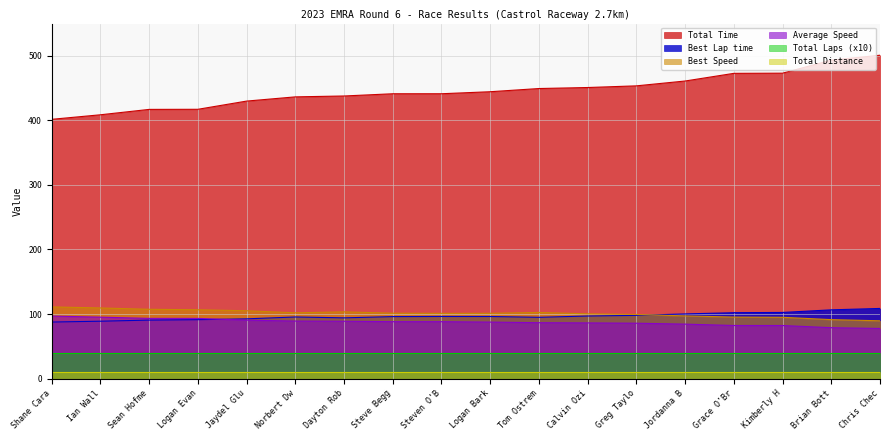

Is it true that Average Speed equals 56.1 at Calvin Ozi?

False